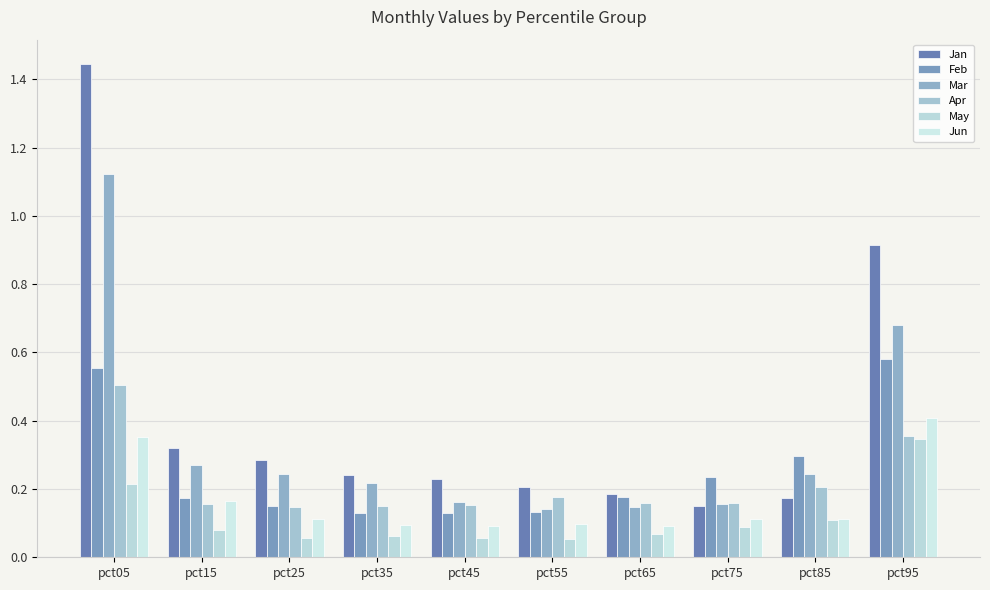

At which category is the sum across all series the highest?

pct05